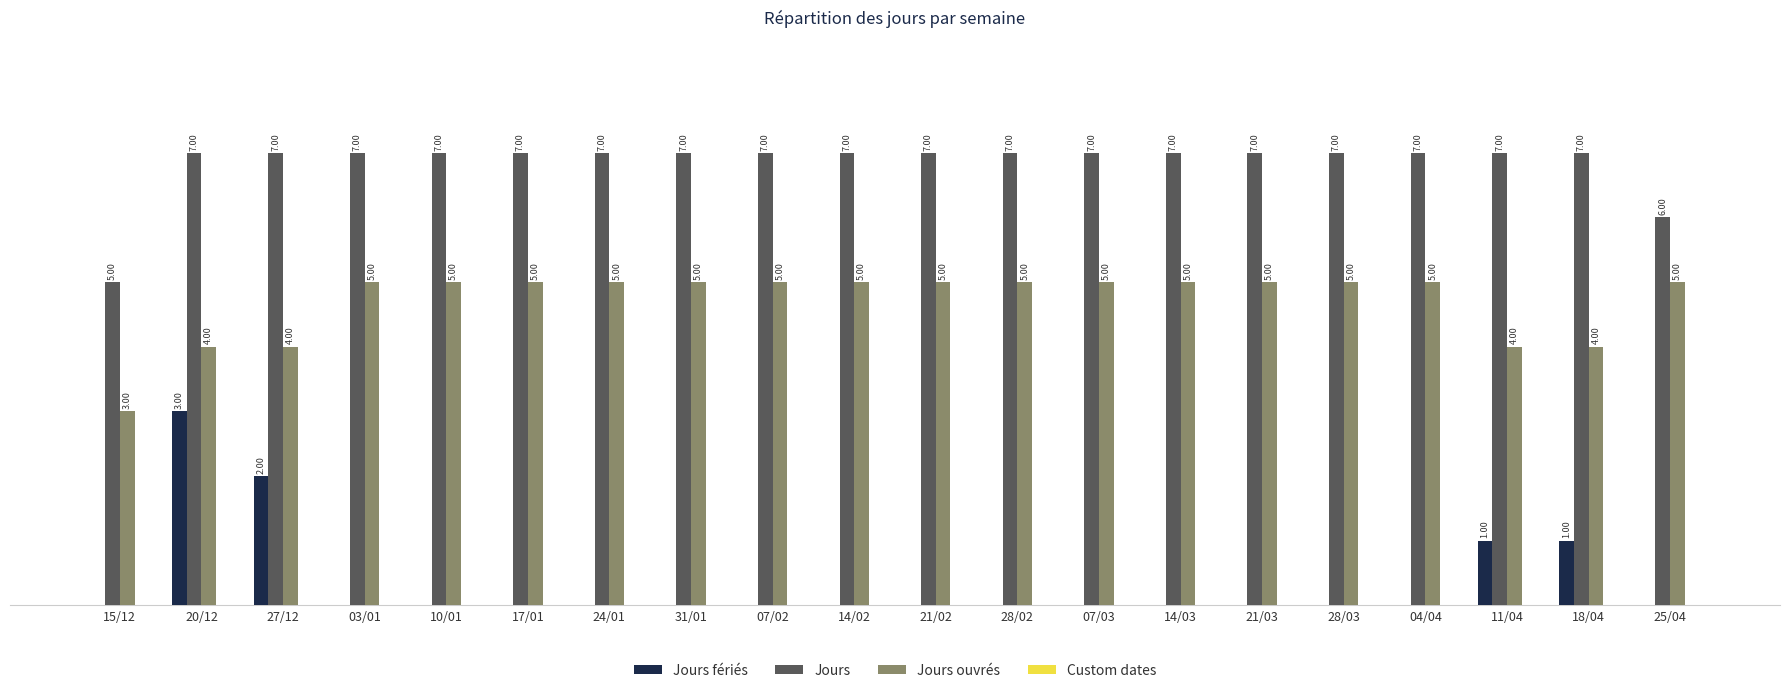

At which category is the sum across all series the highest?

20/12